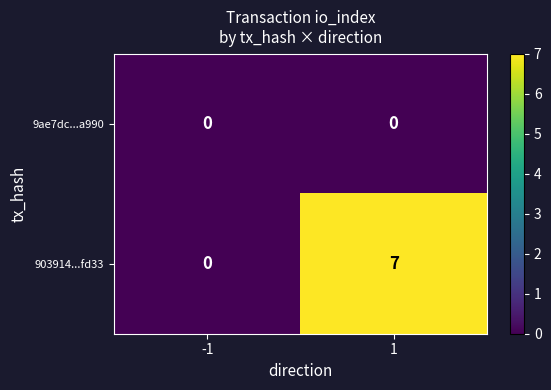

Rank the series by their average value, from lowest to highest.

9ae7dc...a990, 903914...fd33